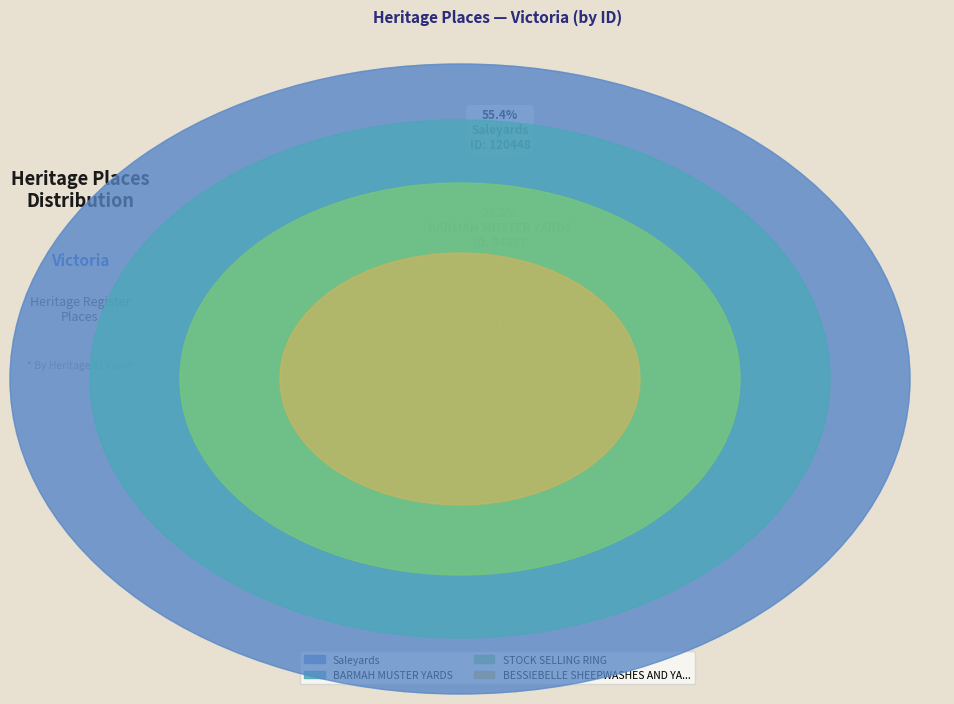

Count the number of slices in the pie.

4